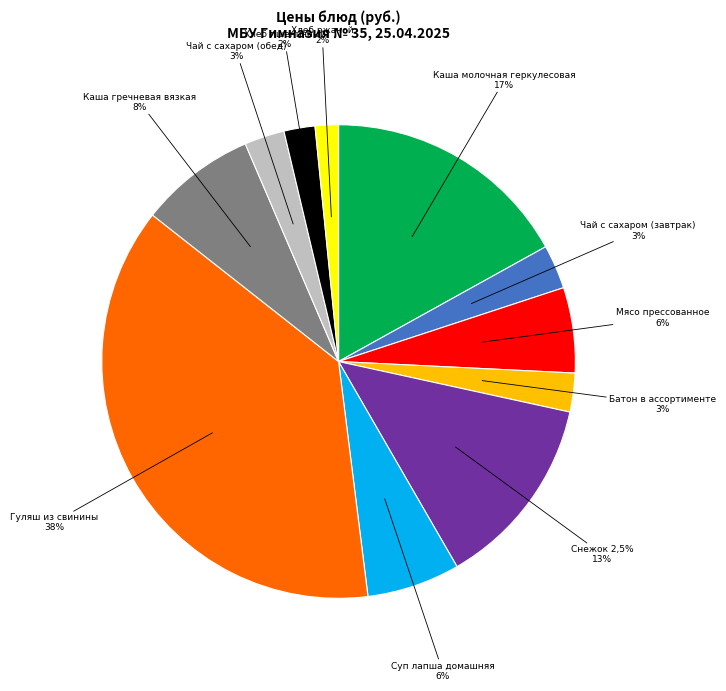

How many slices are in this pie chart?

11